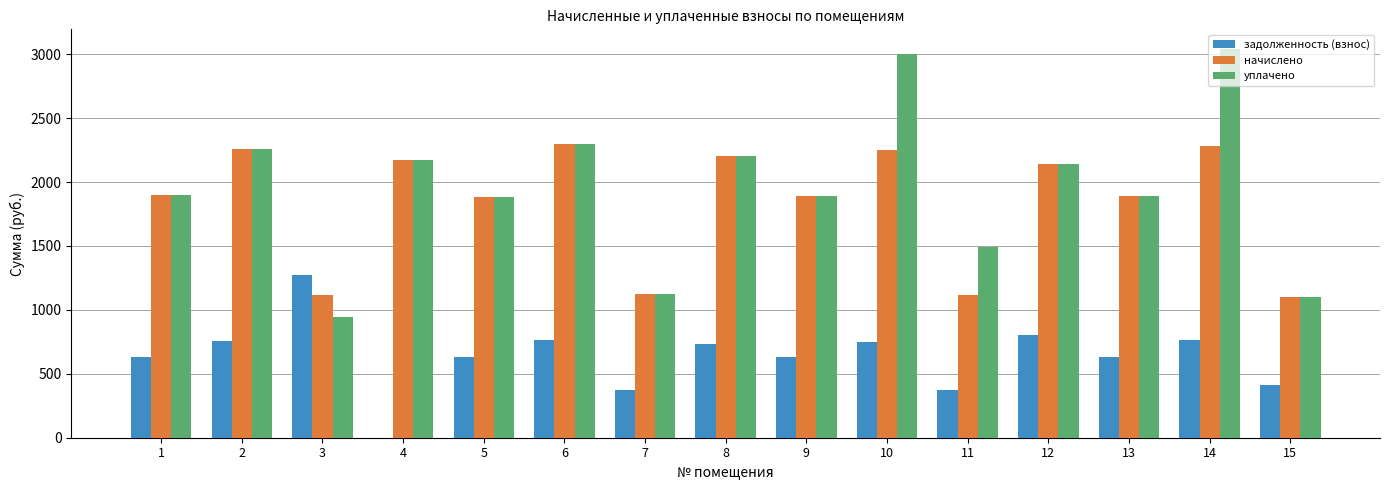

What is the maximum value shown in the chart?

3043.0